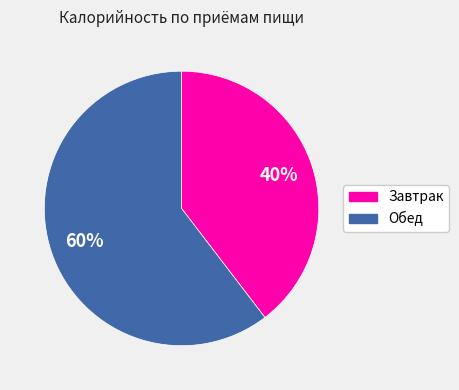

What percentage is the Завтрак slice, to the nearest percent?

40%